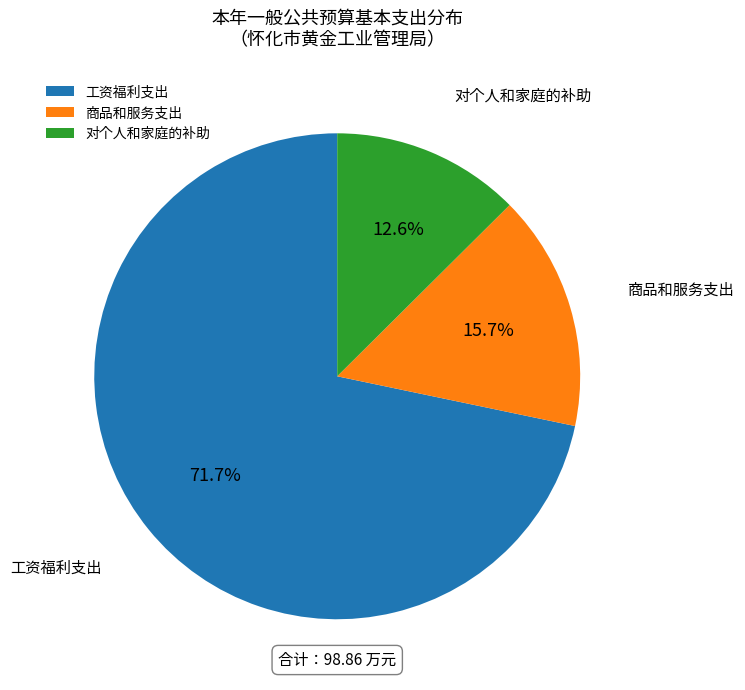

What is the majority slice?

工资福利支出